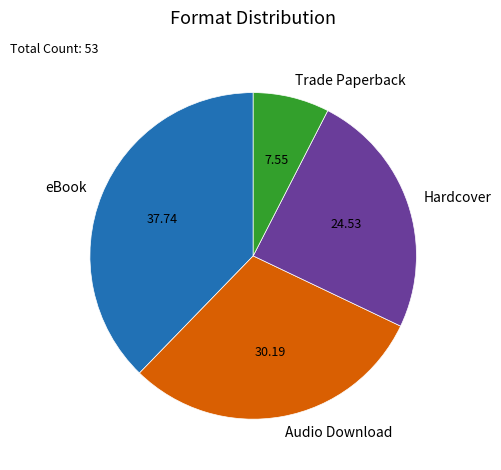

Approximately how many times larger is the value at Audio Download compared to eBook?

0.8